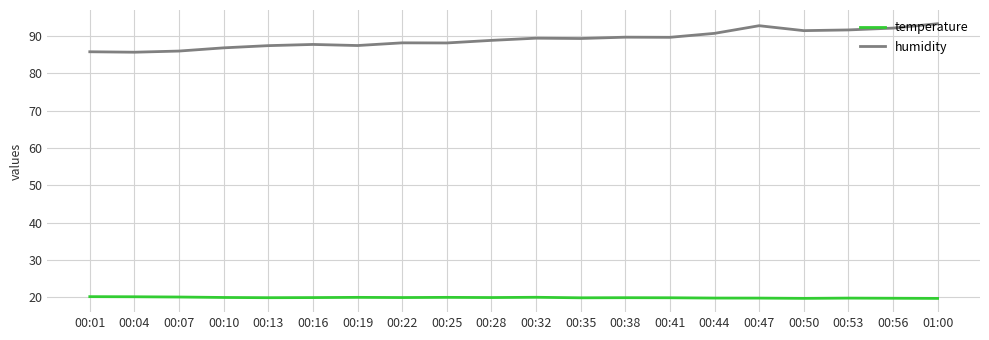

Rank the series by their average value, from highest to lowest.

humidity, temperature